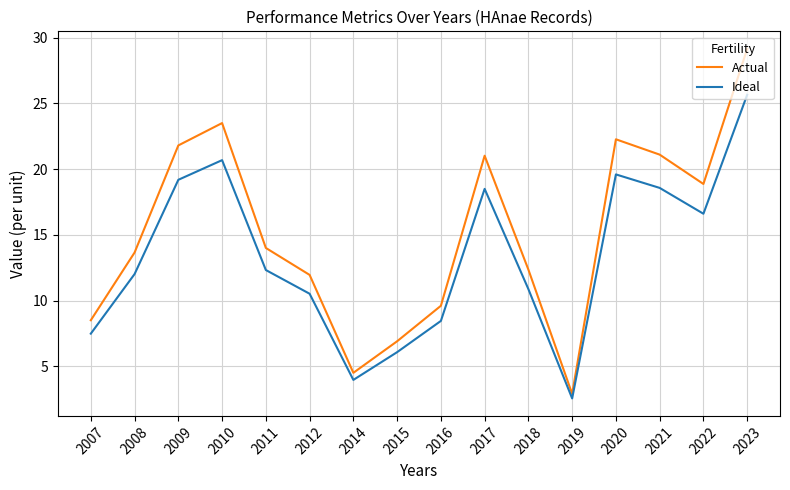

Which category has the highest value in the Ideal series?

2023